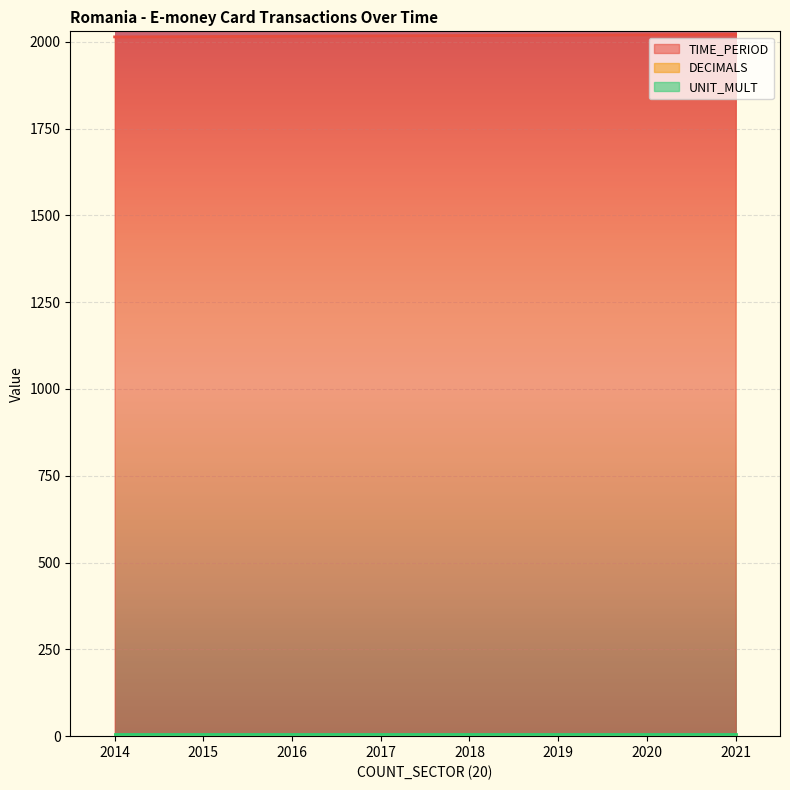

Is it true that DECIMALS equals 3 at 2019?

True